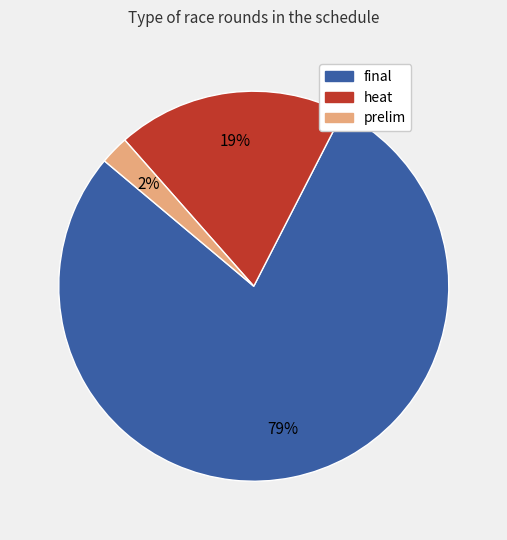

To the nearest percent, what is the average slice percentage?

33%